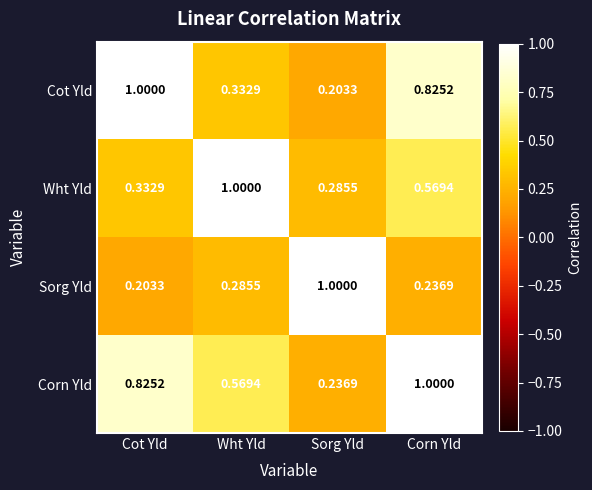

At which label does Corn Yld reach its peak?

Corn Yld